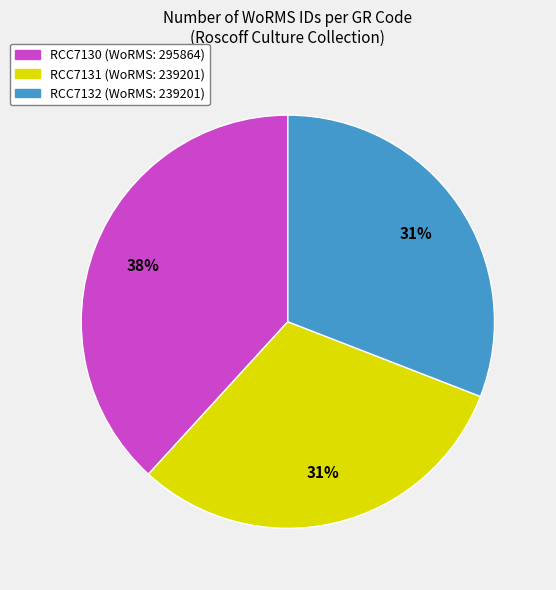

Which has a higher value, RCC7130 or RCC7131?

RCC7130